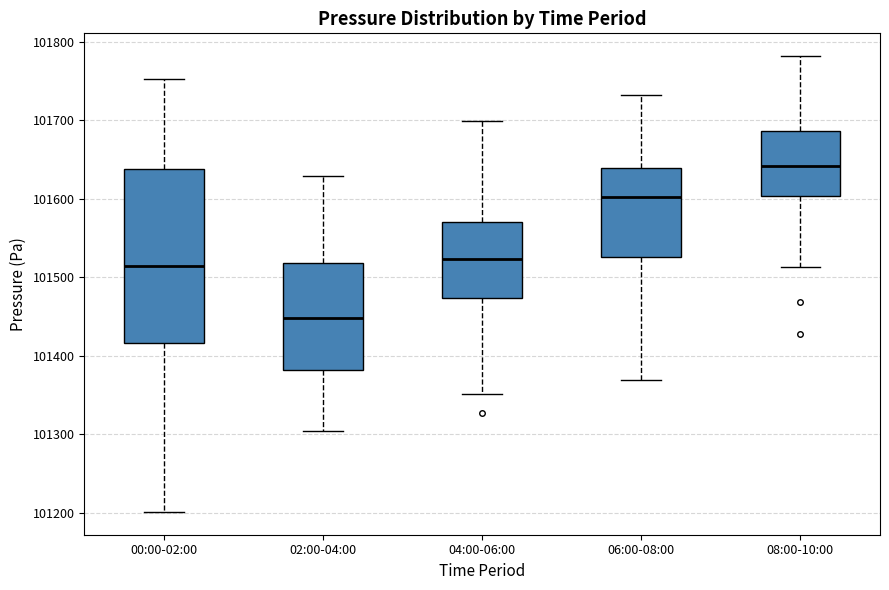

Which box has the lowest median line?

02:00-04:00